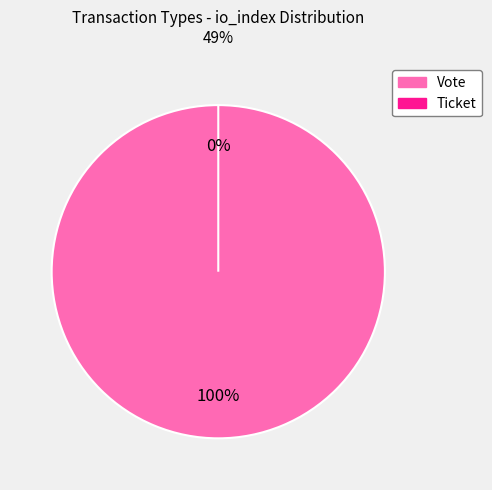

What is the total percentage of Vote and Ticket?

100.0%